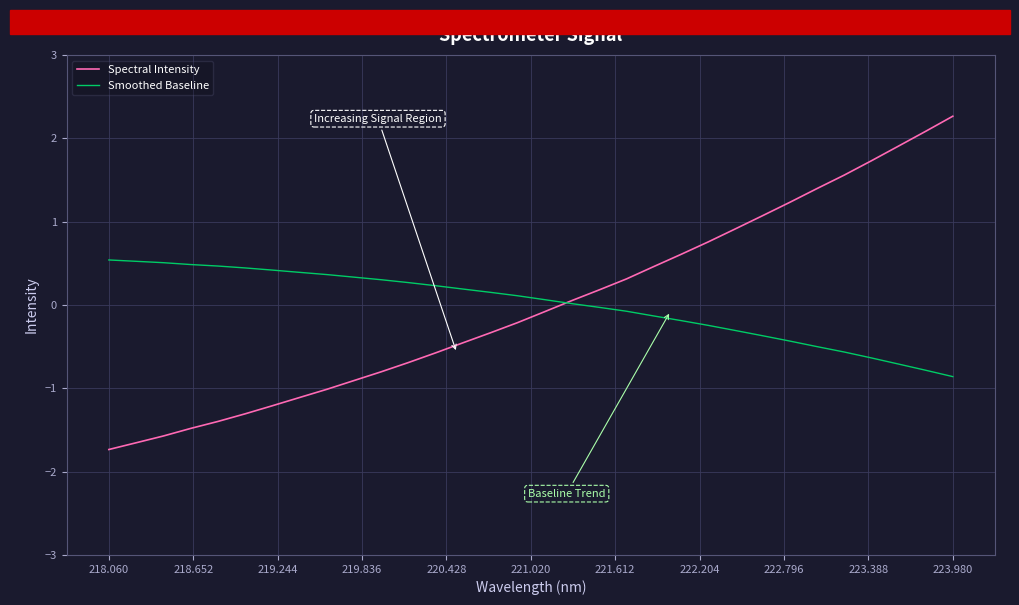

Which series has the widest spread of values?

Spectral Intensity